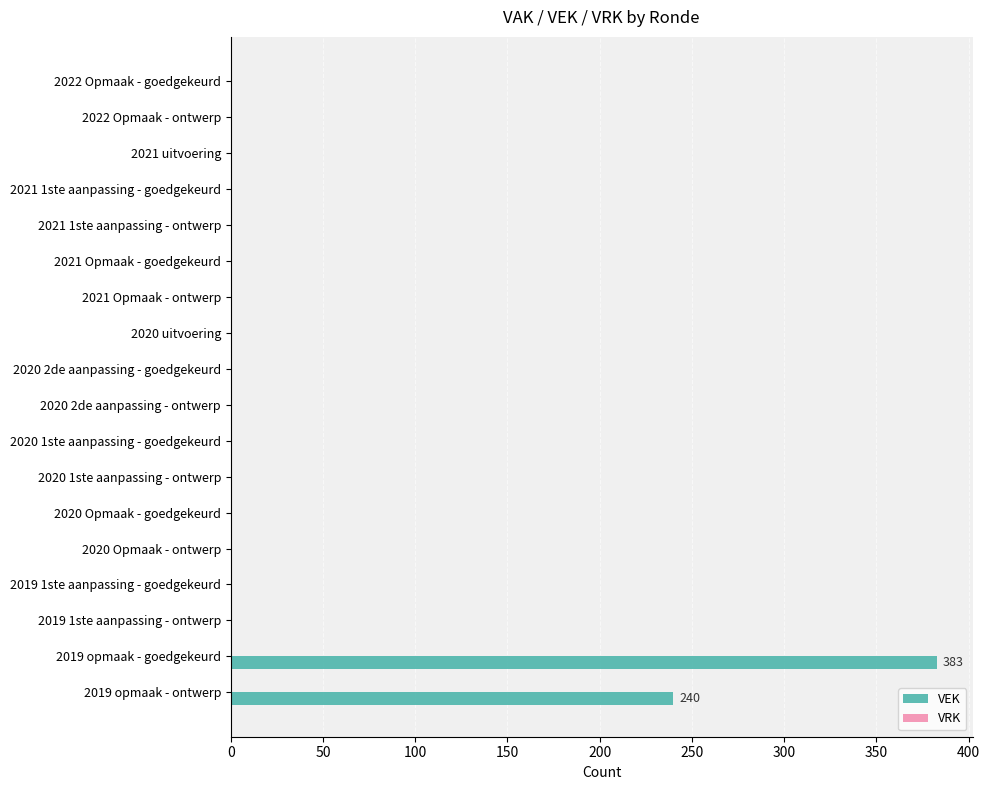

What is the sum of all values?

623